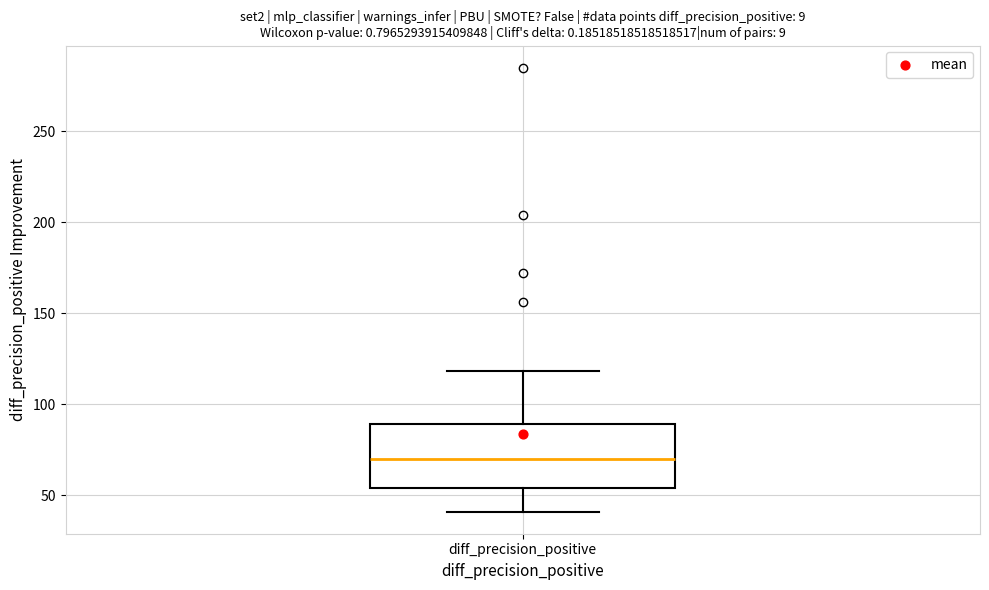

Transcribe this box plot: give where the median line is, the range the box spans, and where the two whiskers end, as read against the y-axis. The values are not printed on the chart, so give them approximately, as read against the axis.

median 70, box 55 to 90, whiskers 40 to 120